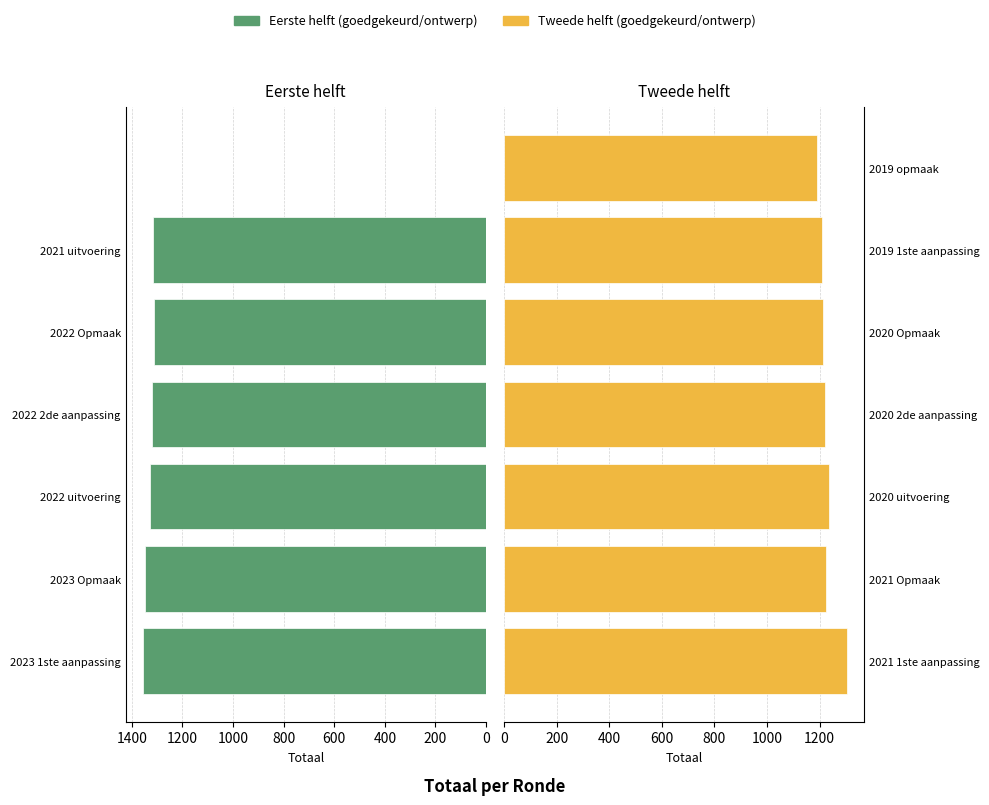

What is the total value across all series at 800?

2524